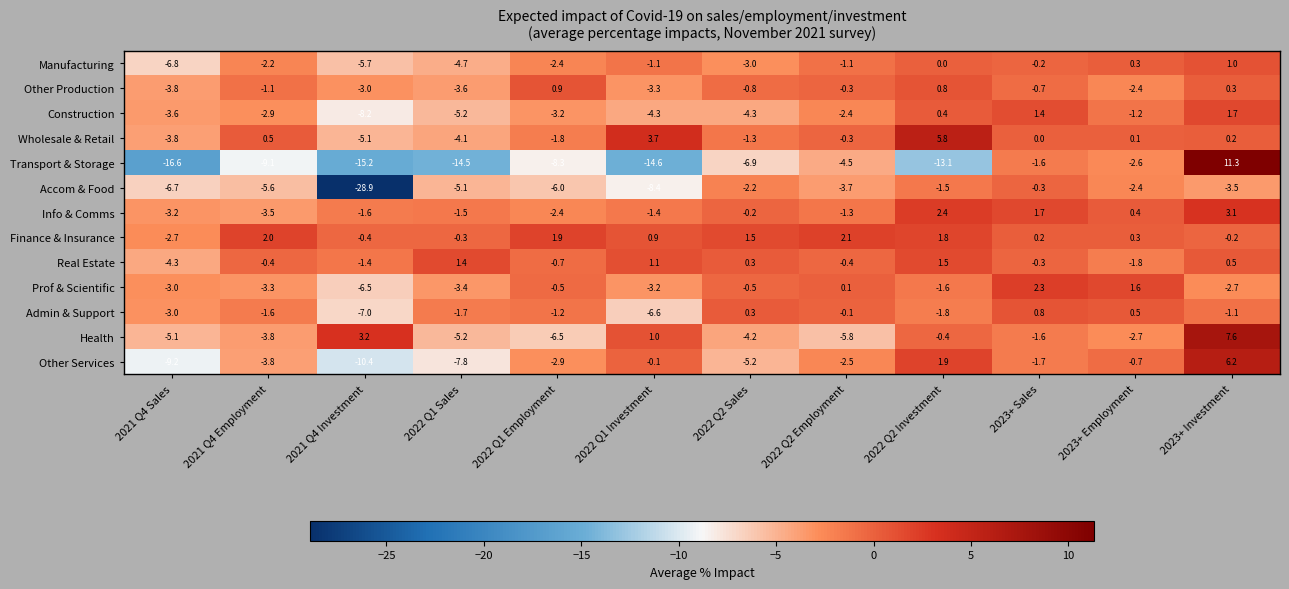

What is the sum of the Manufacturing values at 2022 Q1 Investment and 2022 Q2 Employment?

-2.2